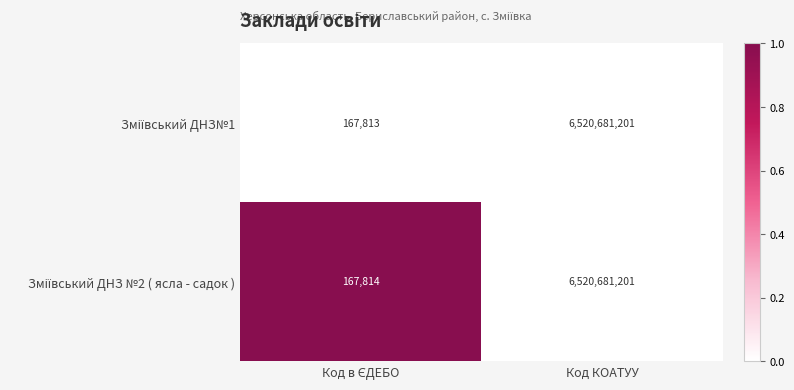

What is the total value across all series at Код КОАТУУ?

13041362402